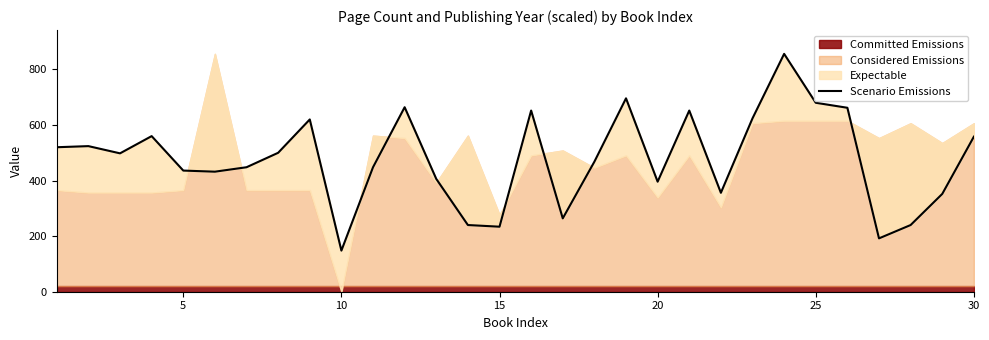

Reading left to right, what are all the values shown in this chart?

520	524	498	560	436	432	448	500	620	148	448	664	406	240	234	652	264	468	696	396	652	356	624	856	680	662	192	240	352	558